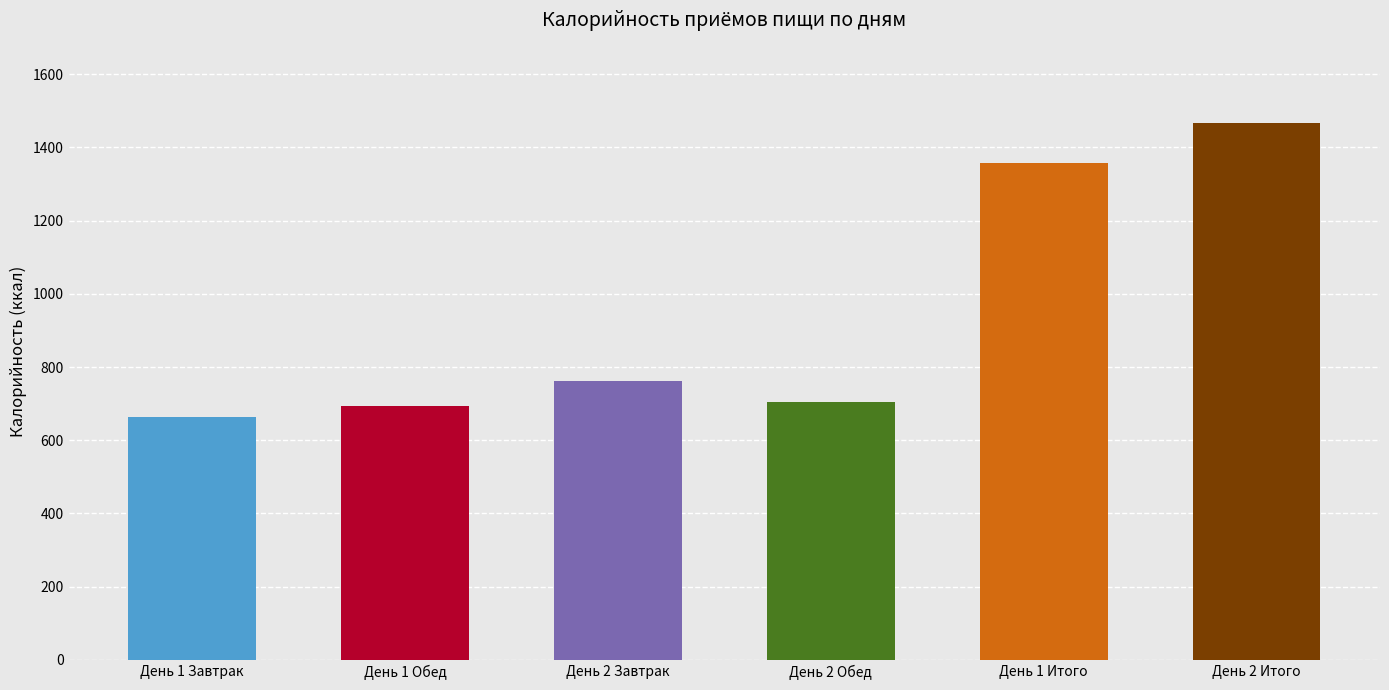

What value does the data have at День 1 Завтрак, to the nearest 10?

660